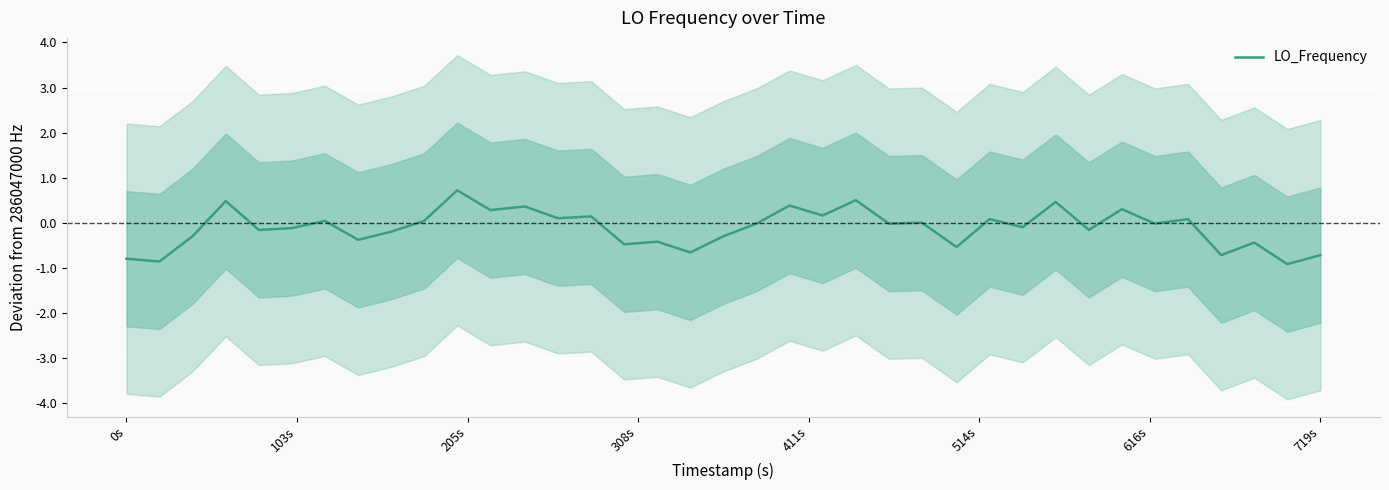

What is the greatest value displayed?

0.7